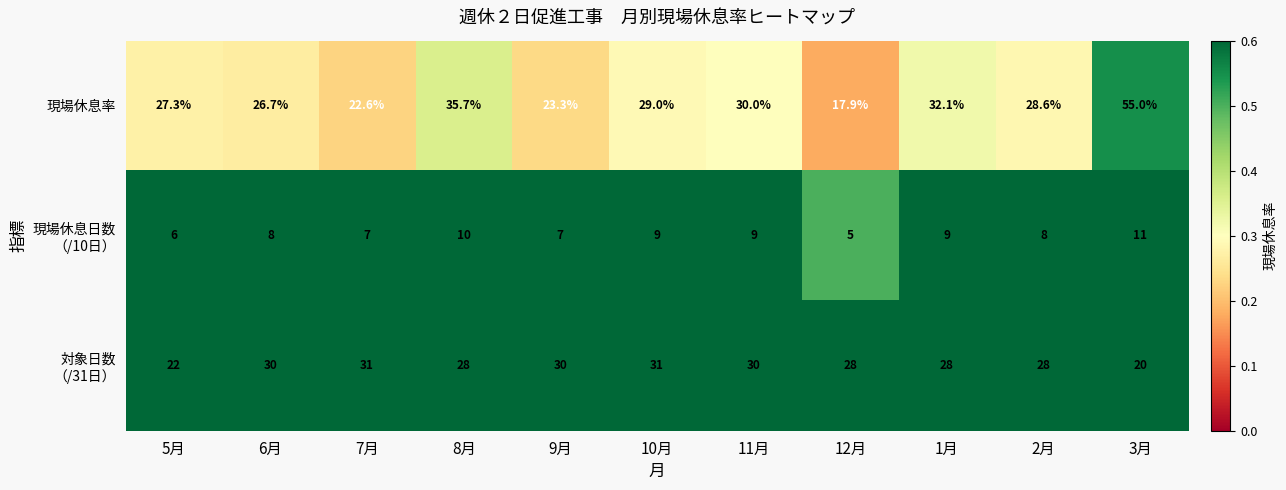

What is the spread (max minus min) of values at 8月?

25.7